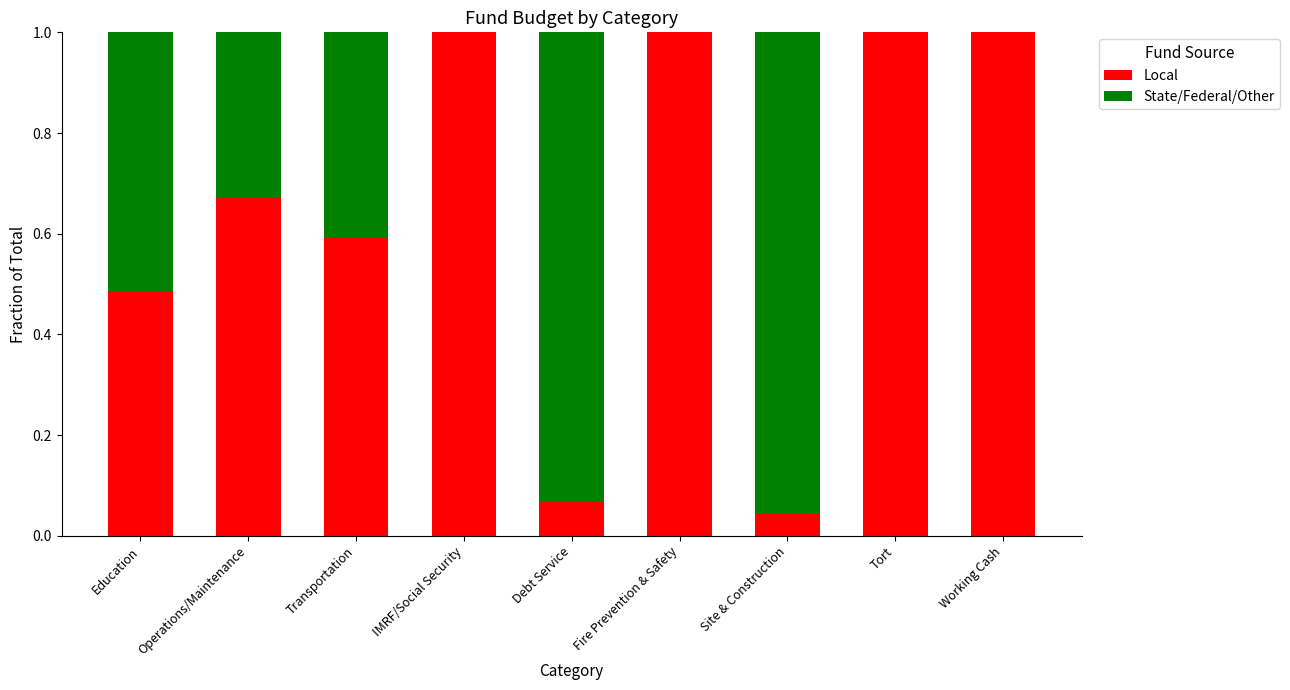

What is the sum of the Local values at Tort and Operations/Maintenance?

1.7